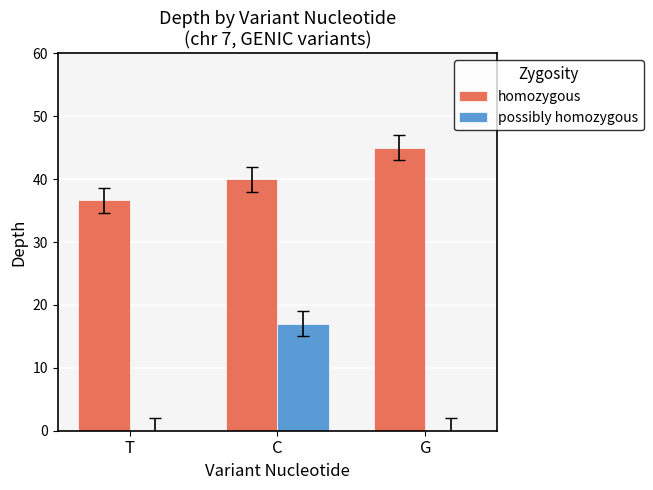

The value of homozygous at C is 68.4. True or false?

False